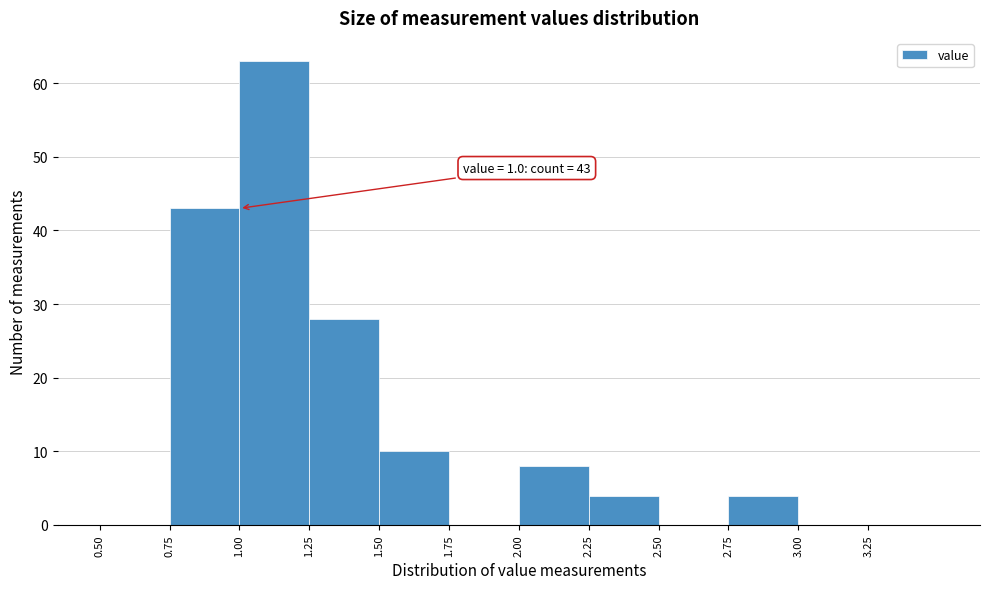

Over which range of the x-axis is the bar tallest?

1.00 to 1.25